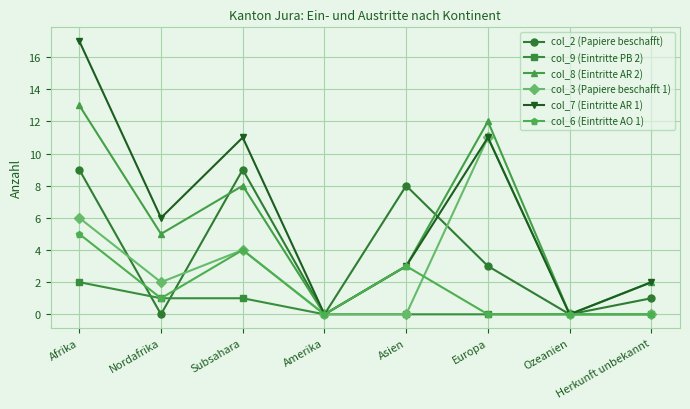

Reading left to right, list all the values displayed in this chart.

col_2 (Papiere beschafft): 9	0	9	0	8	3	0	1
col_9 (Eintritte PB 2): 2	1	1	0	0	0	0	0
col_8 (Eintritte AR 2): 13	5	8	0	3	12	0	2
col_3 (Papiere beschafft 1): 6	2	4	0	0	11	0	0
col_7 (Eintritte AR 1): 17	6	11	0	3	11	0	2
col_6 (Eintritte AO 1): 5	1	4	0	3	0	0	0